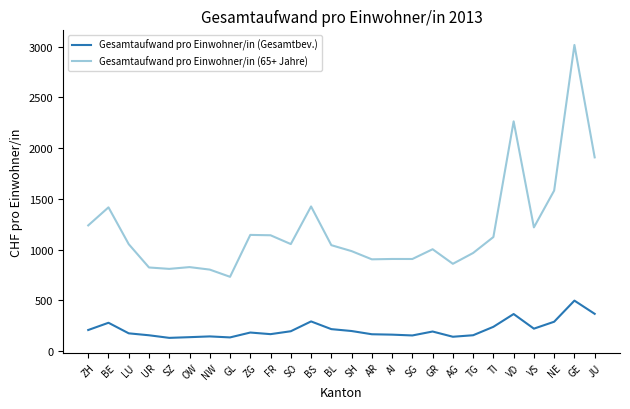

Is it true that Gesamtaufwand pro Einwohner/in (65+ Jahre) equals 3015.4 at GE?

True